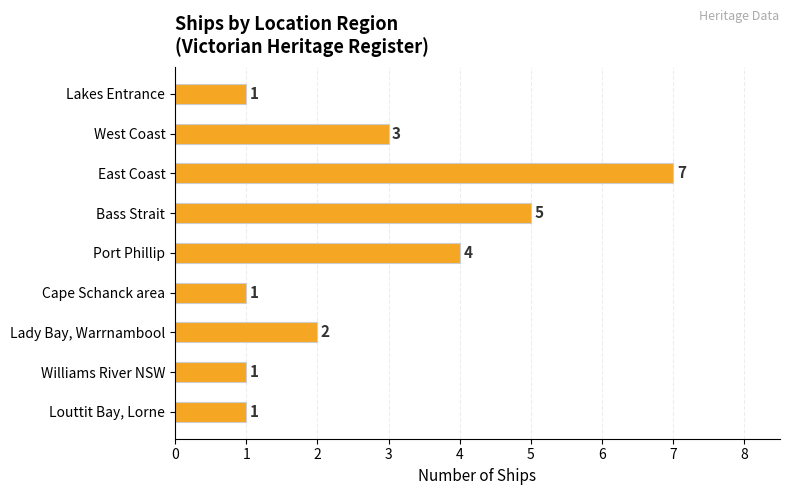

How many values are between 1 and 4?

7